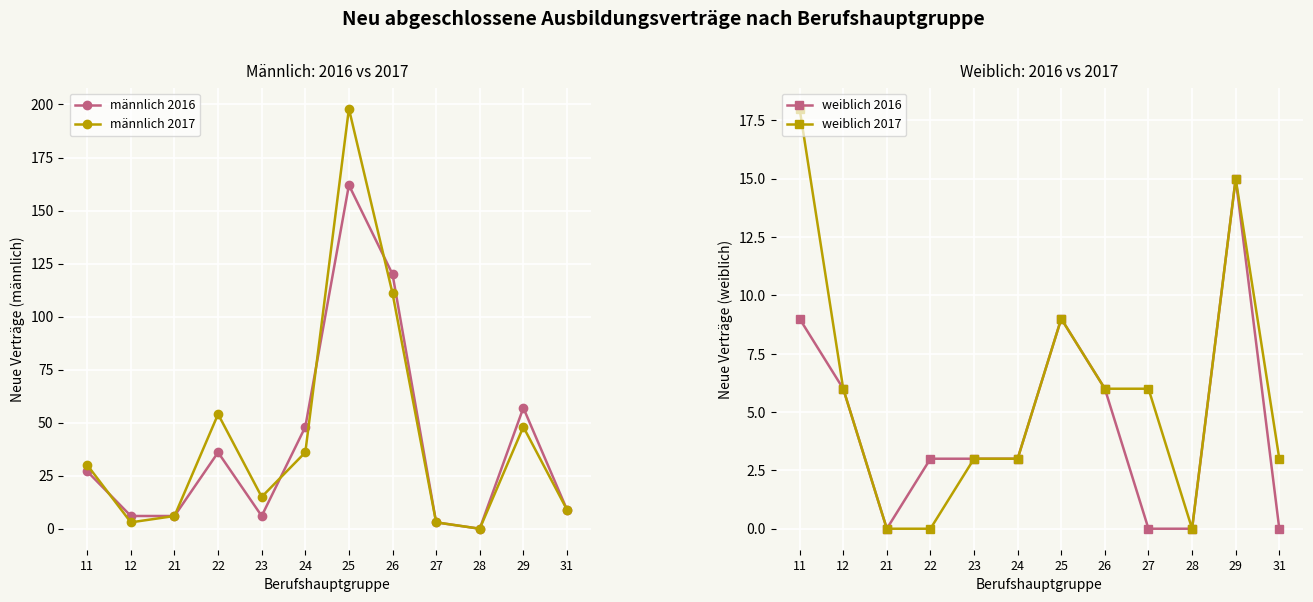

What is the sum of the männlich 2016 values at 31 and 11?

36